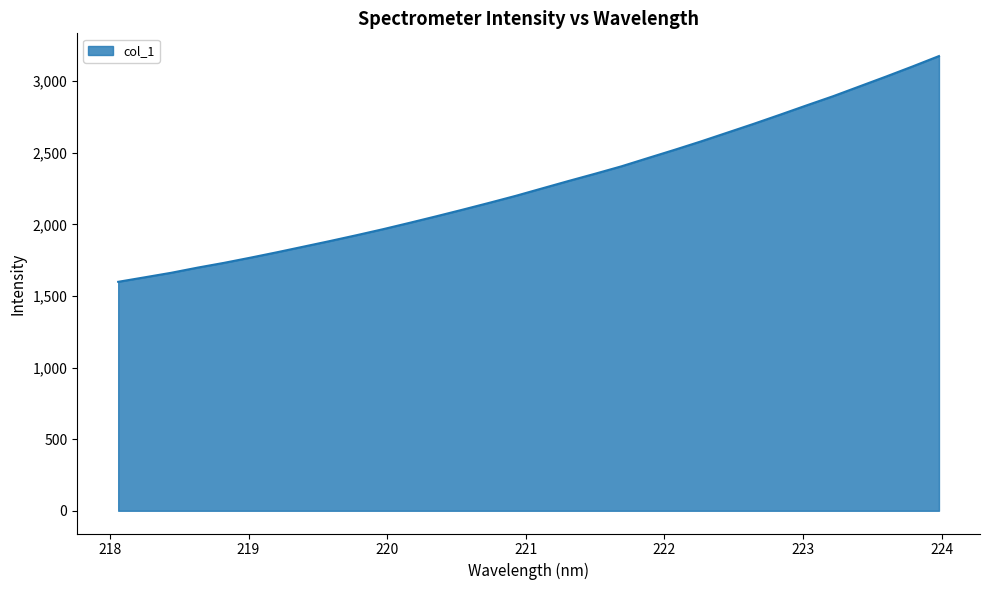

What is the difference between the maximum and minimum values?

1576.7